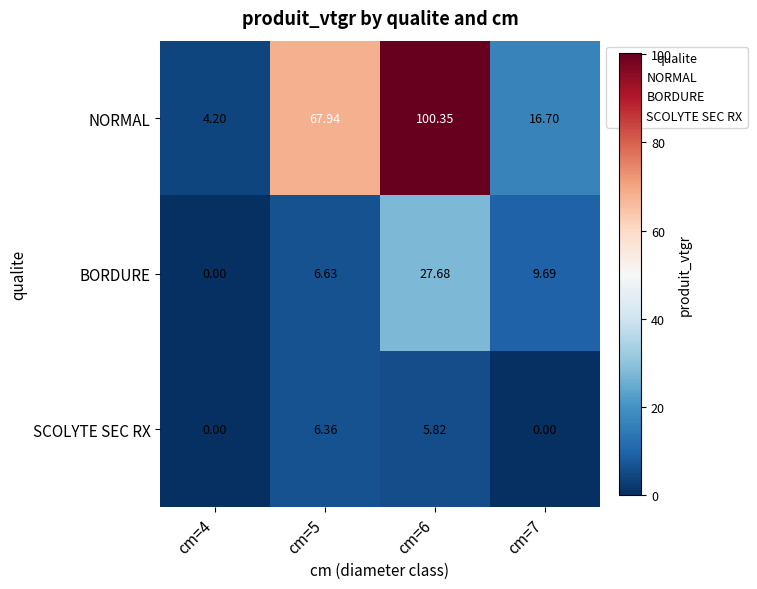

What is the difference between the highest and lowest values at cm=6?

94.5